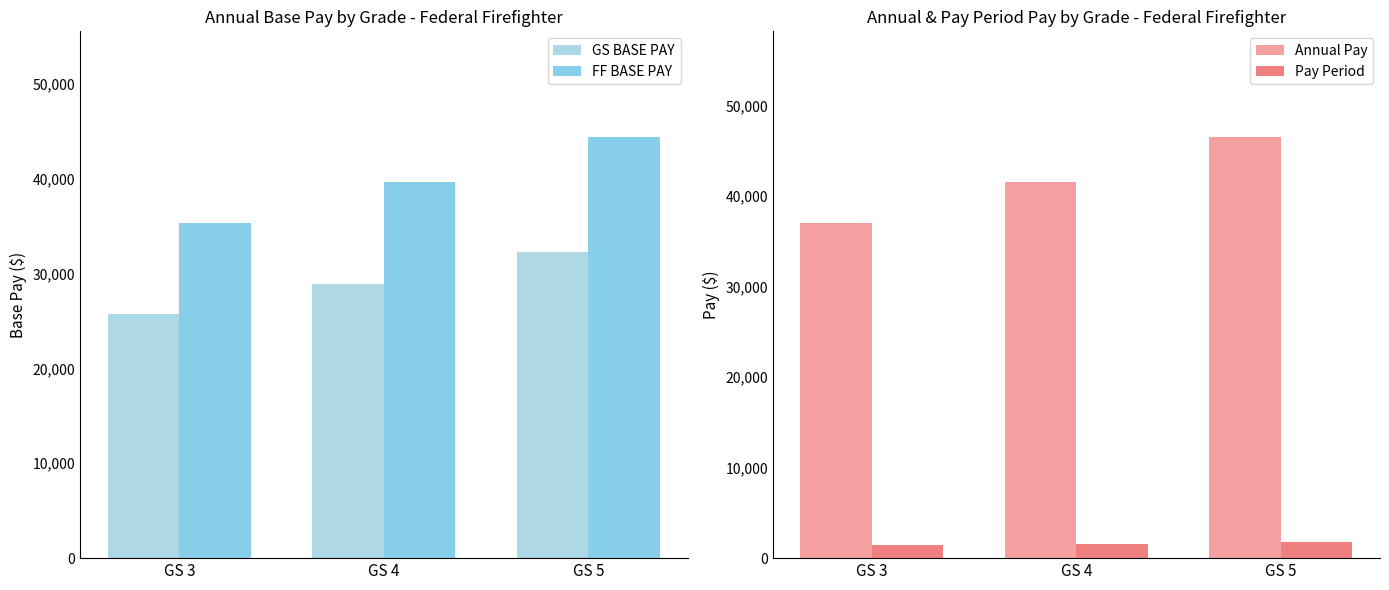

Does the chart contain stacked bars?

No